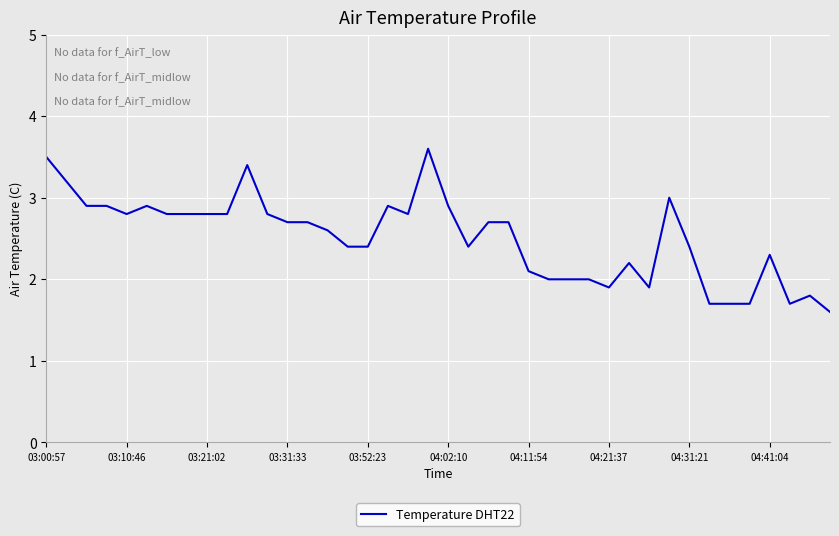

What is the difference between the maximum and minimum values?

2.0